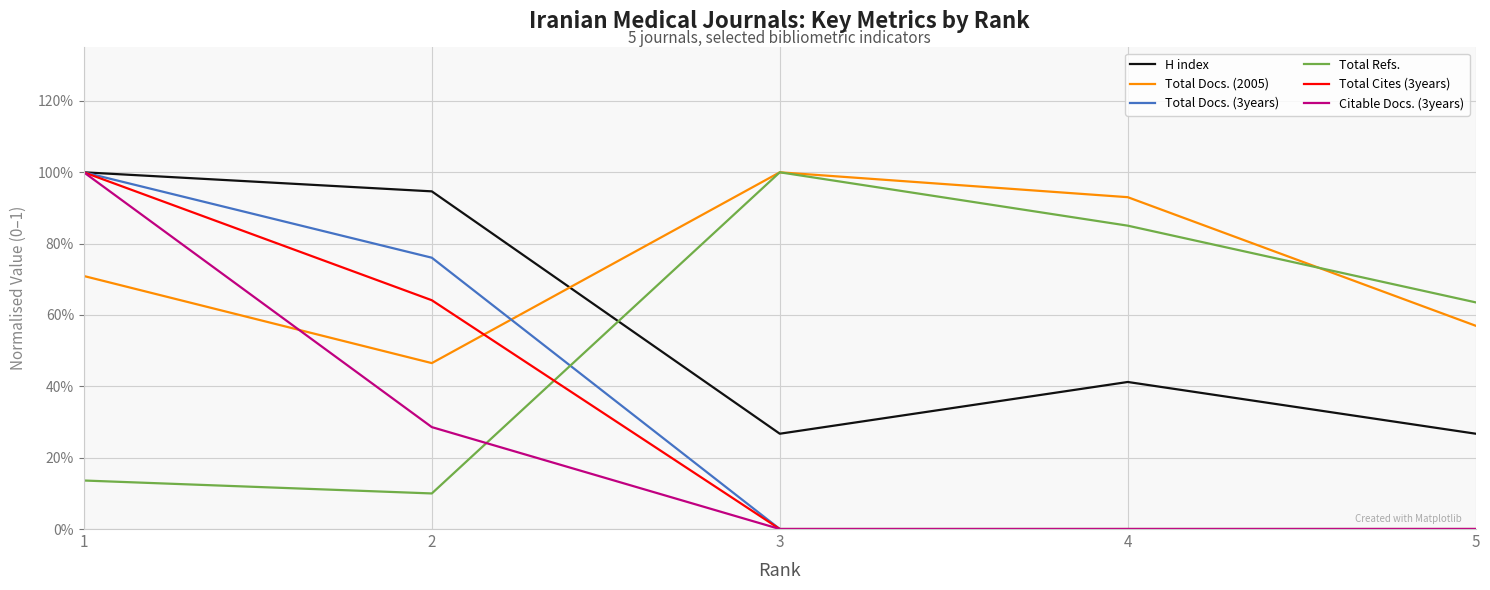

True or false: Total Docs. (3years) and Total Cites (3years) intersect in this chart.

False